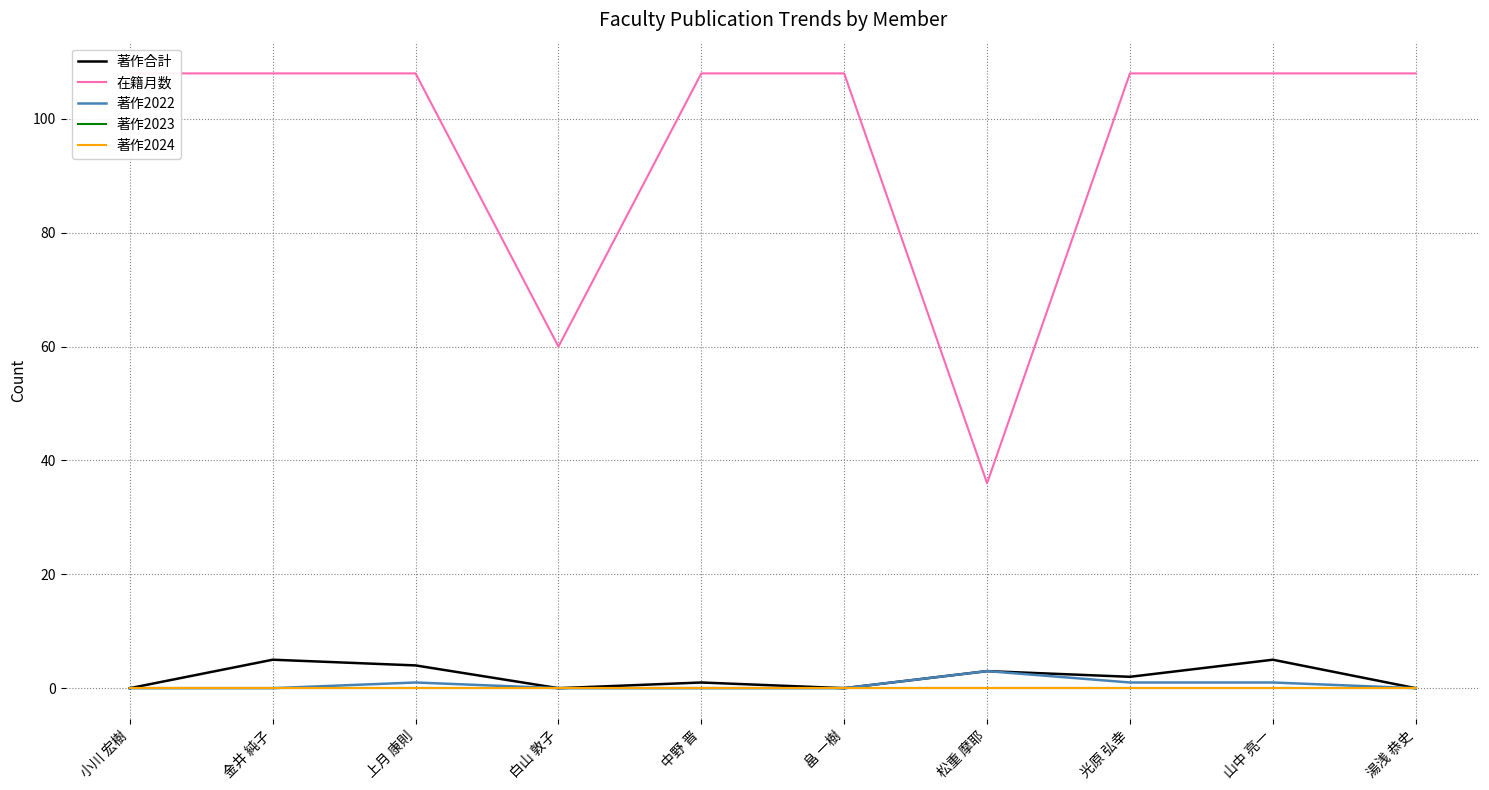

List the series in order of their peak value, highest first.

在籍月数, 著作合計, 著作2022, 著作2023, 著作2024